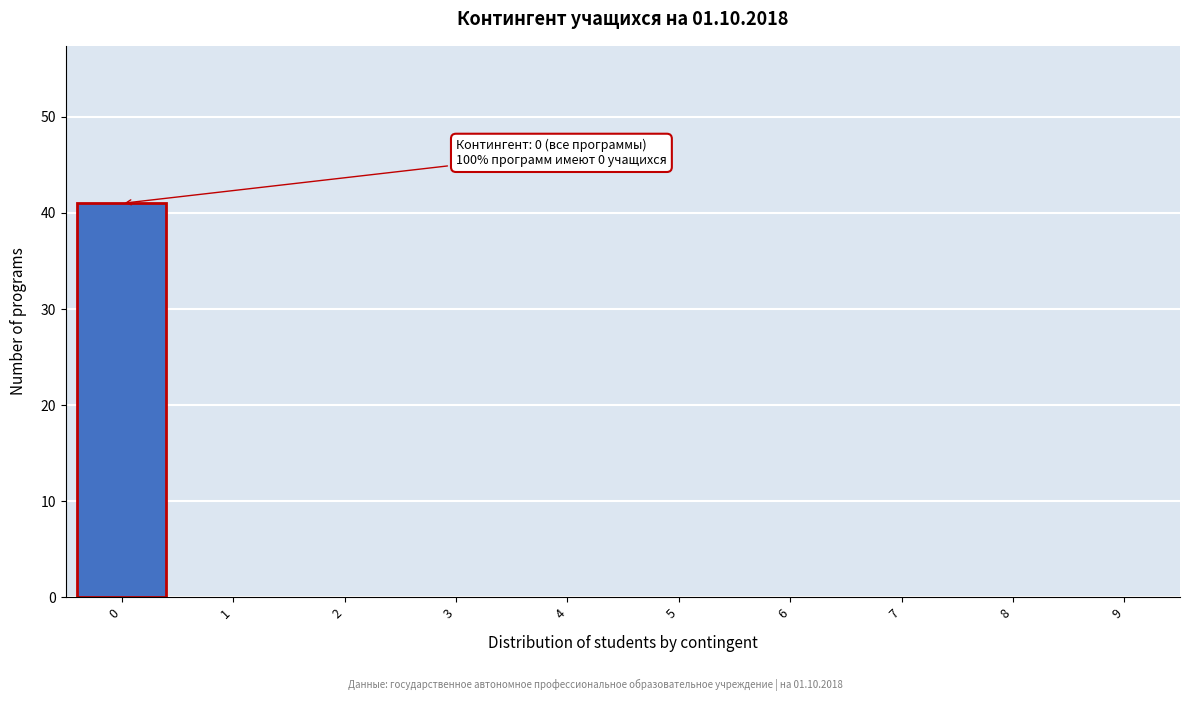

Reading left to right, what are all the values shown in this chart?

0=41	1=0	2=0	3=0	4=0	5=0	6=0	7=0	8=0	9=0